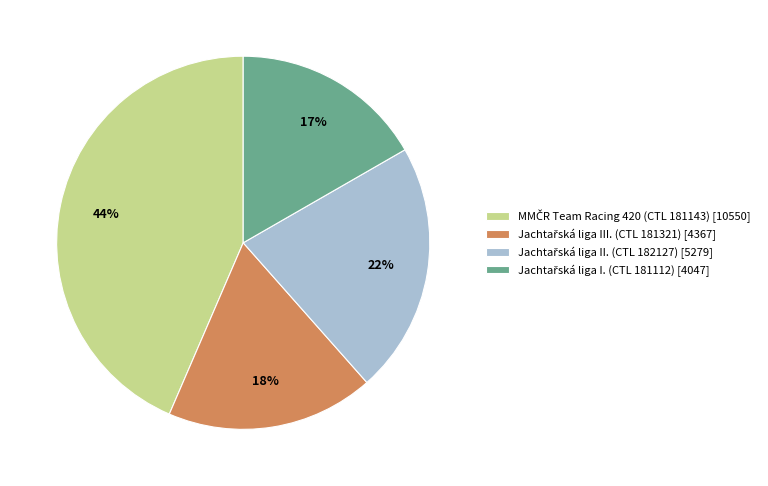

Count the number of slices in the pie.

4